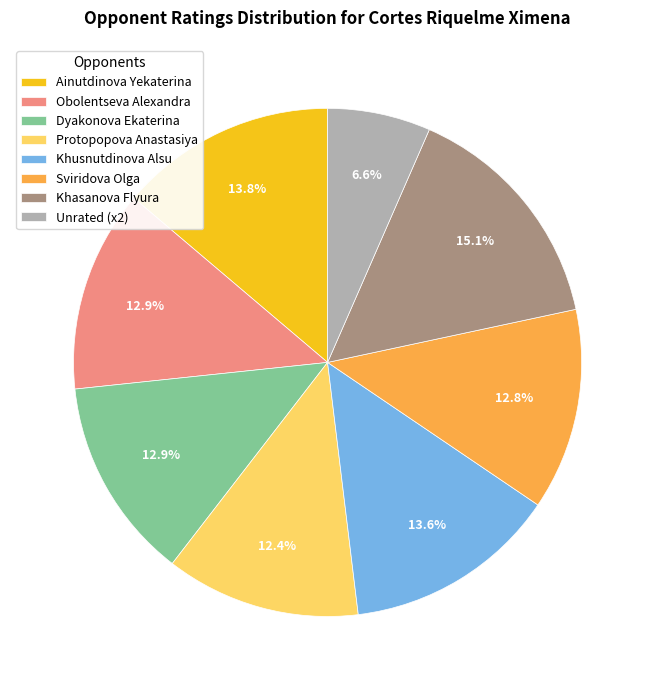

What percentage do Sviridova Olga and Ainutdinova Yekaterina together represent?

26.6%